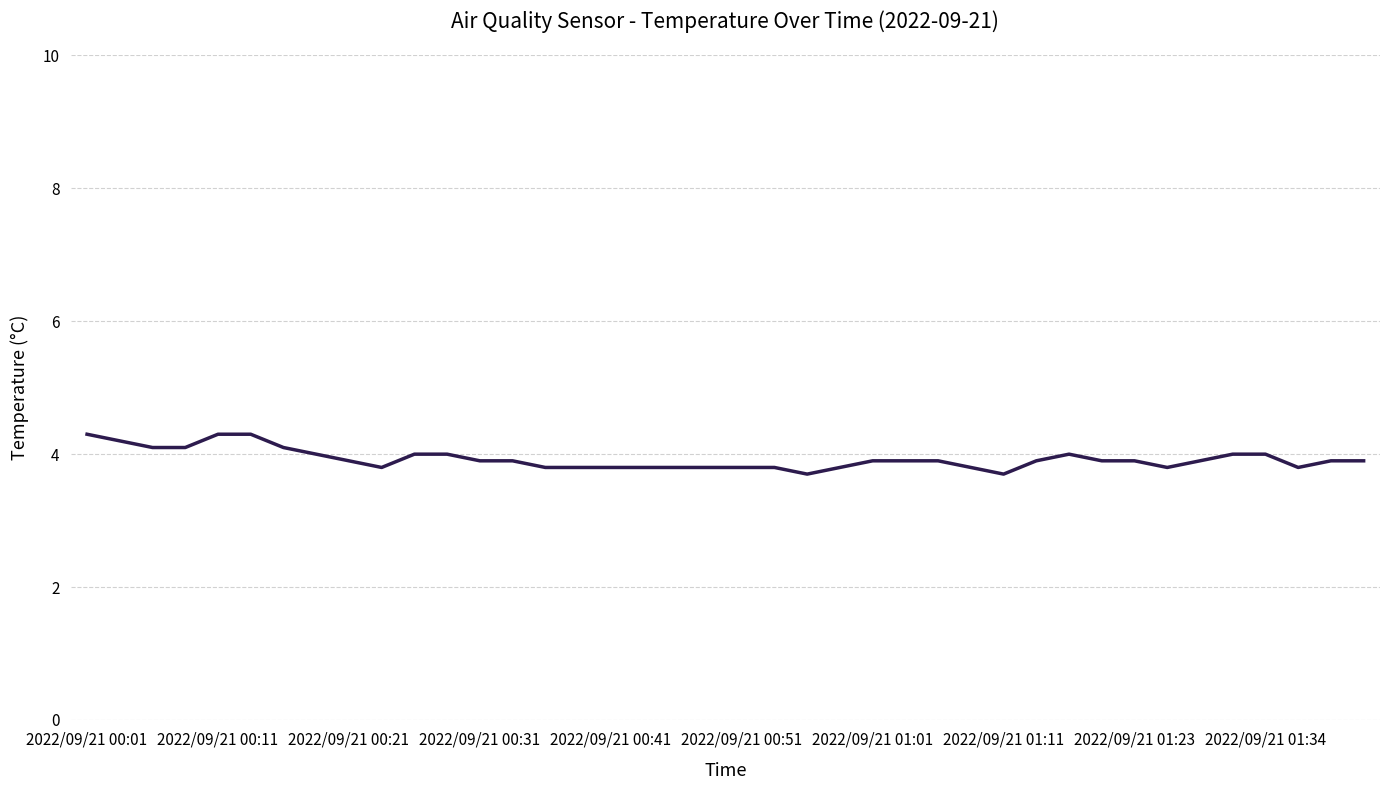

Reading left to right, list all the values displayed in this chart.

4.3	4.2	4.1	4.1	4.3	4.3	4.1	4.0	3.9	3.8	4.0	4.0	3.9	3.9	3.8	3.8	3.8	3.8	3.8	3.8	3.8	3.8	3.7	3.8	3.9	3.9	3.9	3.8	3.7	3.9	4.0	3.9	3.9	3.8	3.9	4.0	4.0	3.8	3.9	3.9